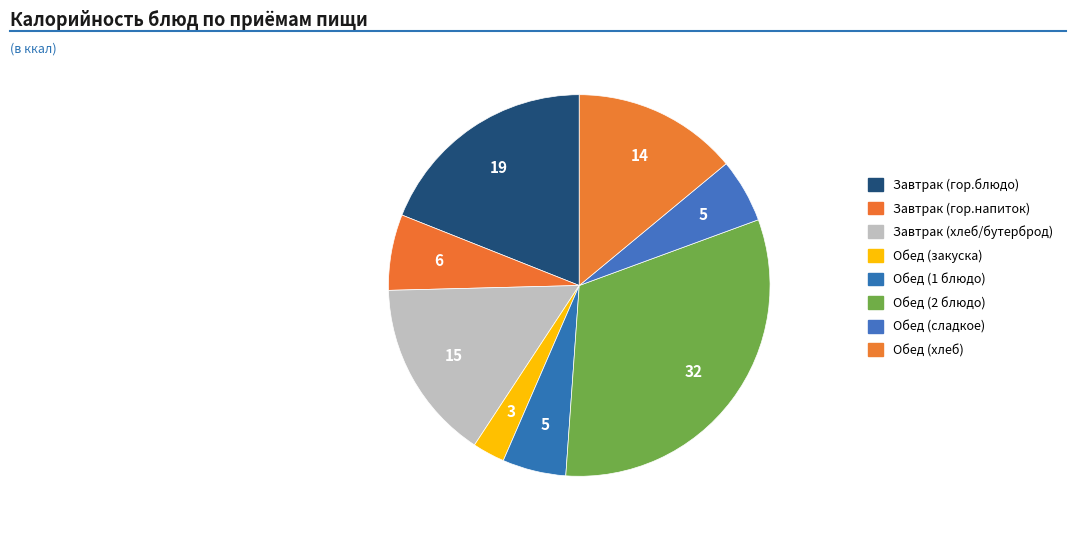

Is there any slice that represents more than half of the pie?

No